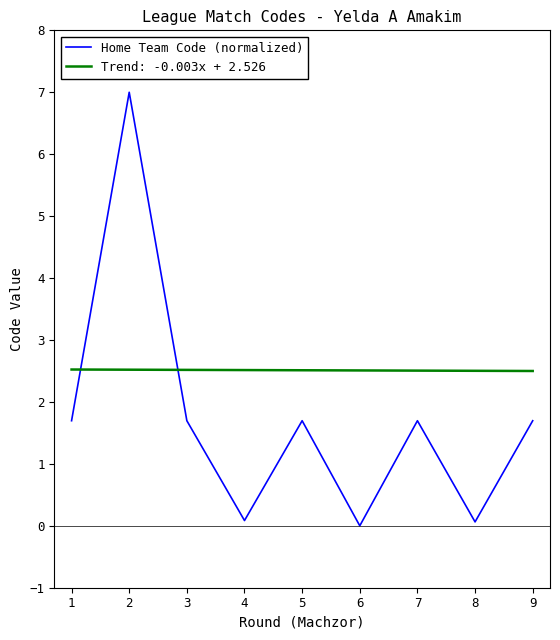

Rank the series by their average value, from lowest to highest.

Home Team Code (normalized), Trend: -0.003x + 2.526